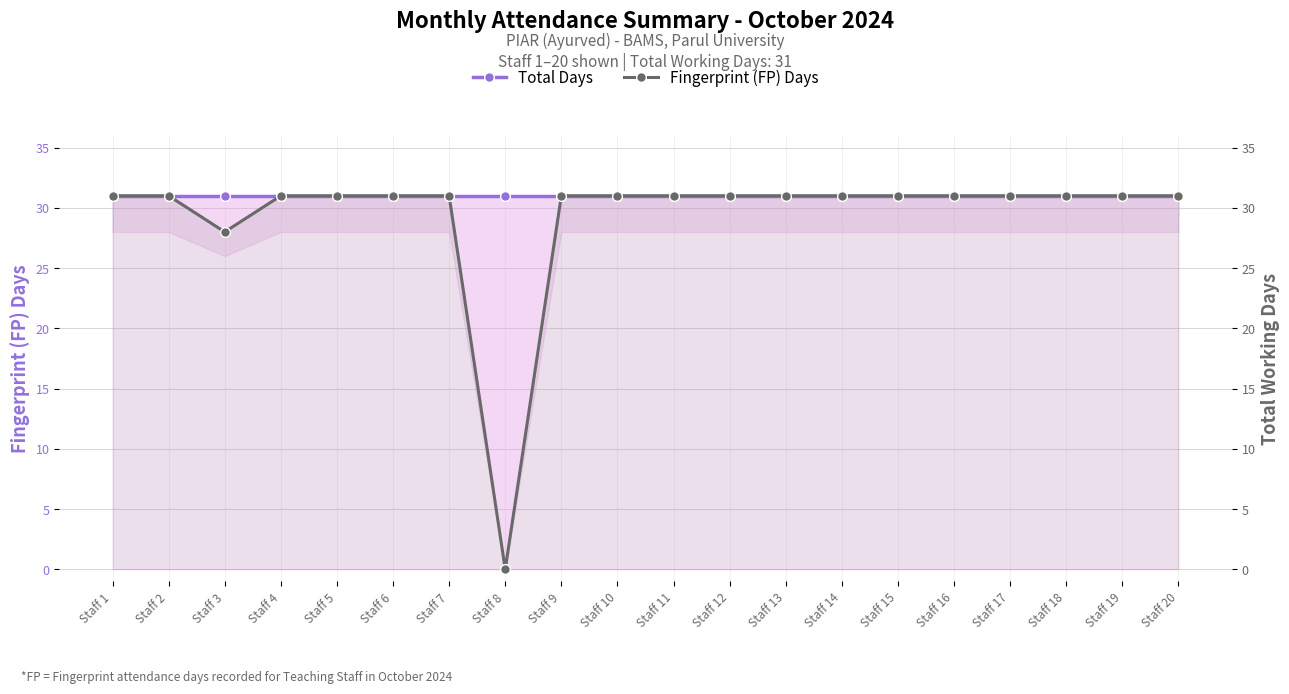

Where is Fingerprint (FP) Days nearest to the value 15?

Staff 3